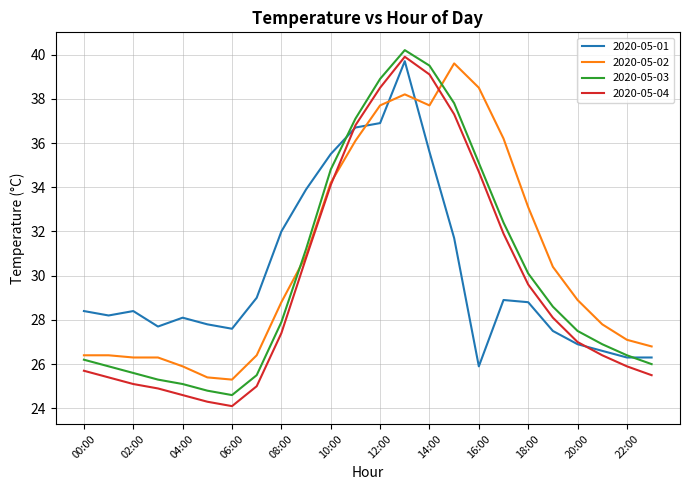

How many values in the 2020-05-02 series are below 28?

11